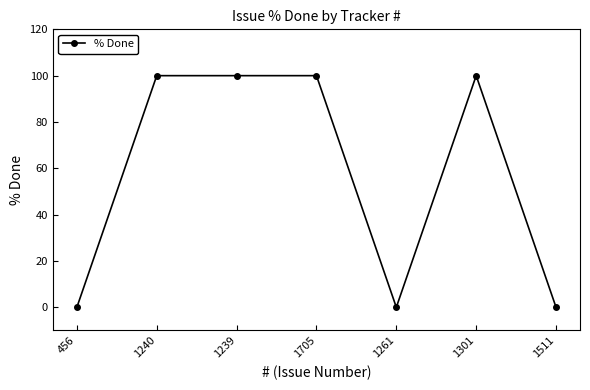

Is it true that the value at 1705 is 24?

False